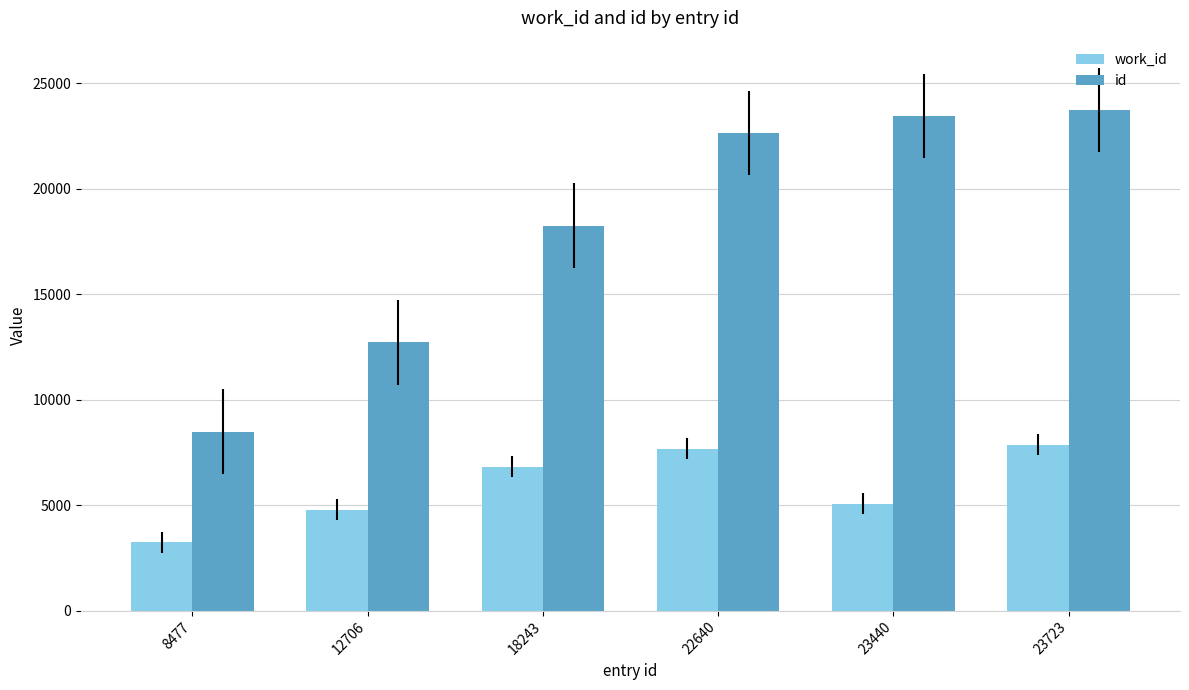

Rank the series by their maximum value, from lowest to highest.

work_id, id